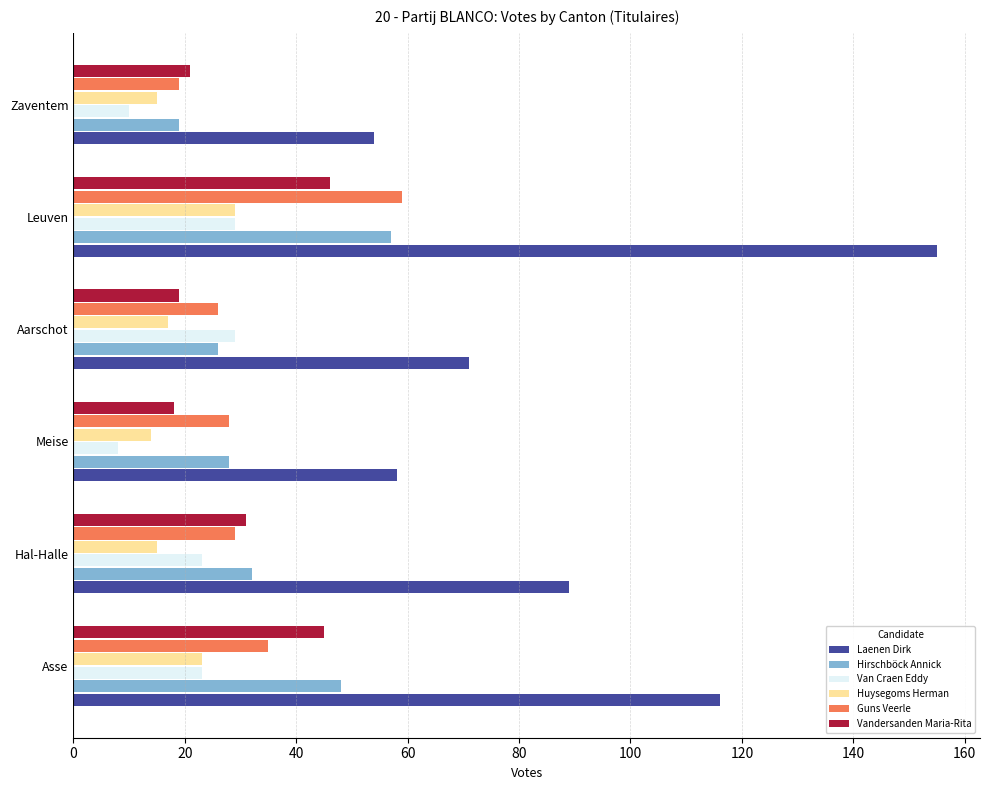

What is the lowest value of the Van Craen Eddy series?

8